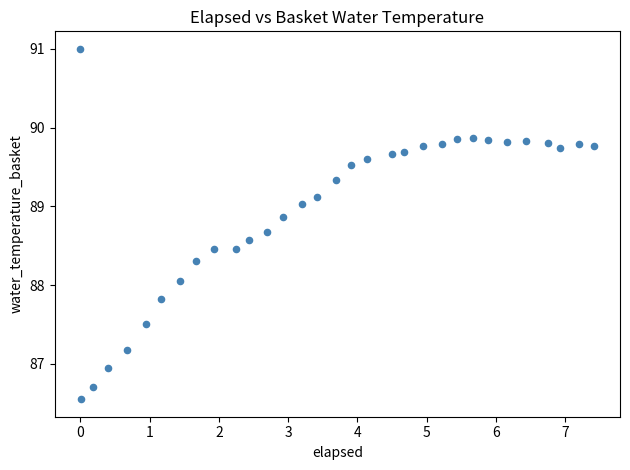

What is the range of X values (max minus min)?

7.4